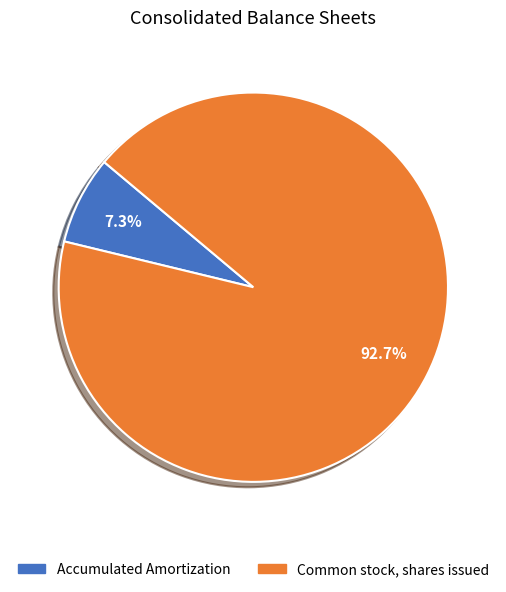

Which has a higher value, Accumulated Amortization or Common stock, shares issued?

Common stock, shares issued